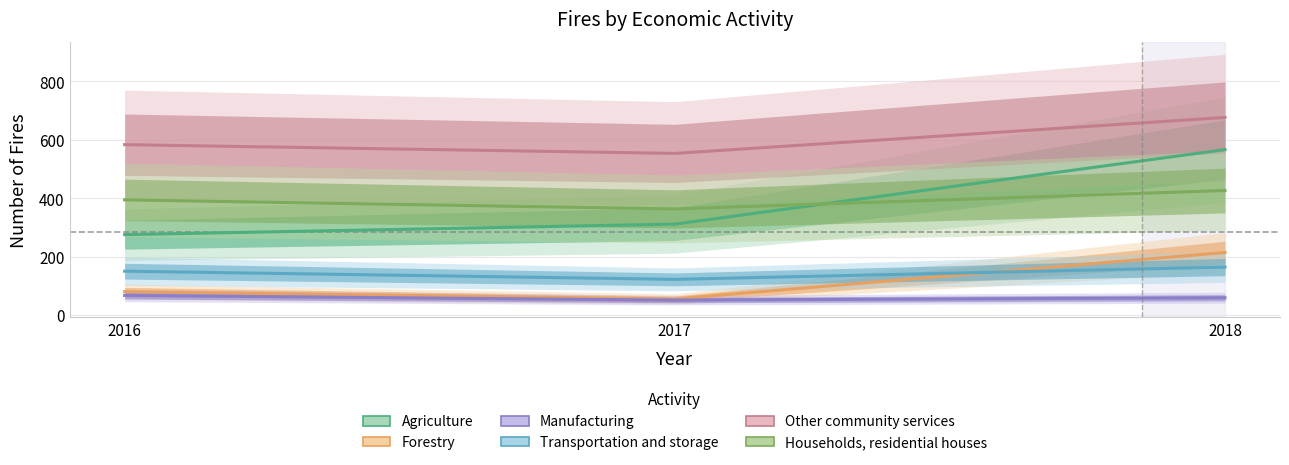

Is the value of Households, residential houses at 2018 greater than the value of Forestry at 2018?

Yes